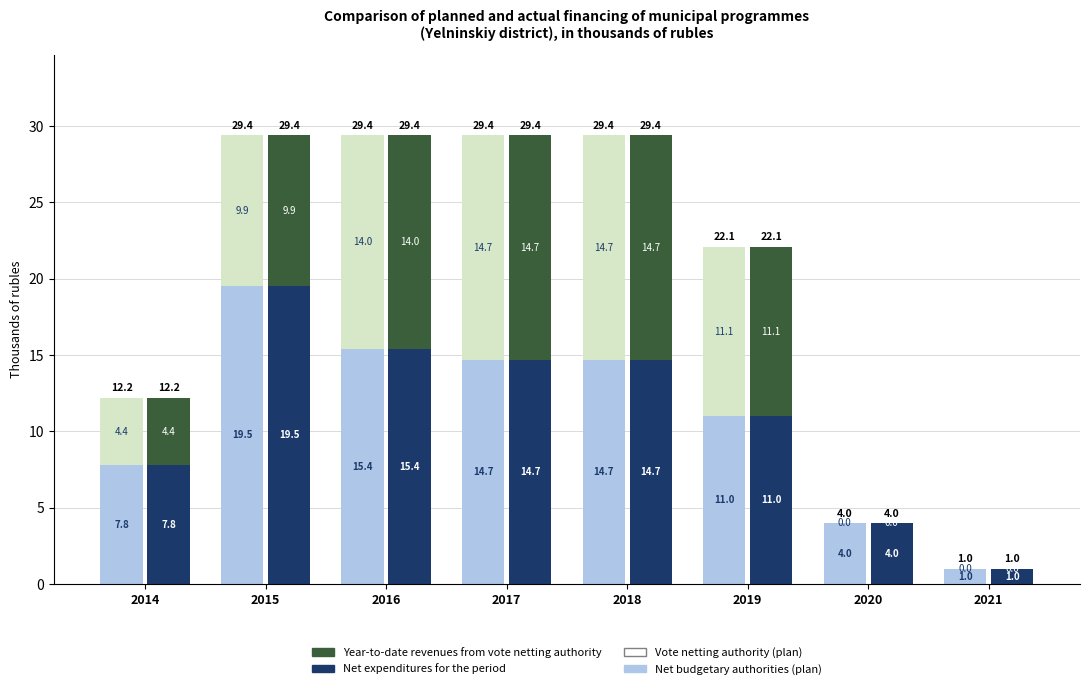

Are the bars grouped side by side (vs. stacked)?

Yes